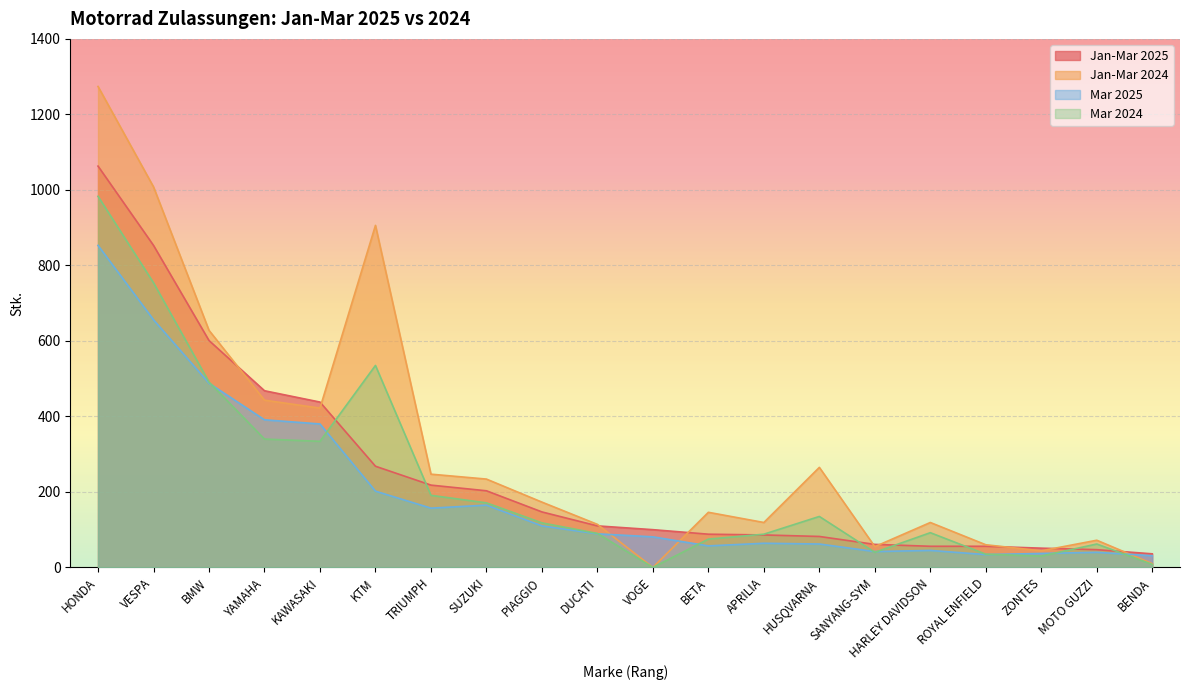

How many interior local valleys does the Mar 2024 series have?

4